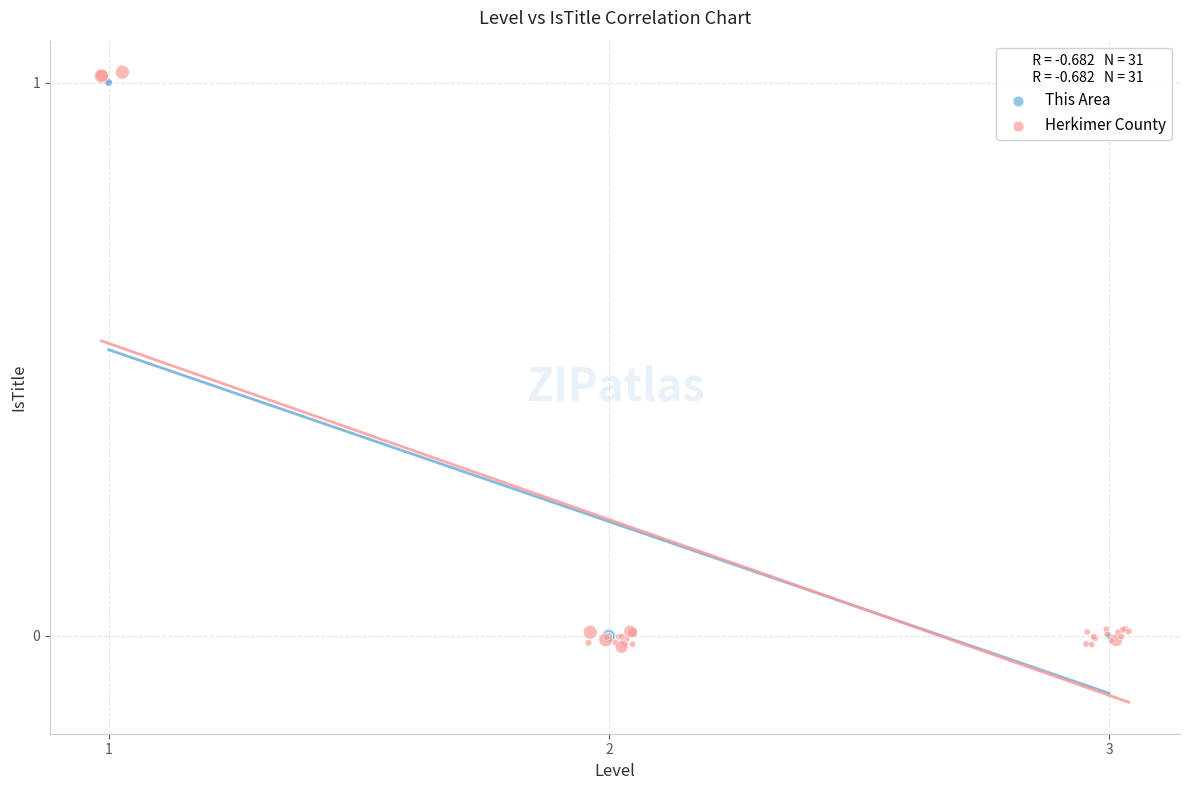

What are all the series names shown in the legend?

This Area, Herkimer County